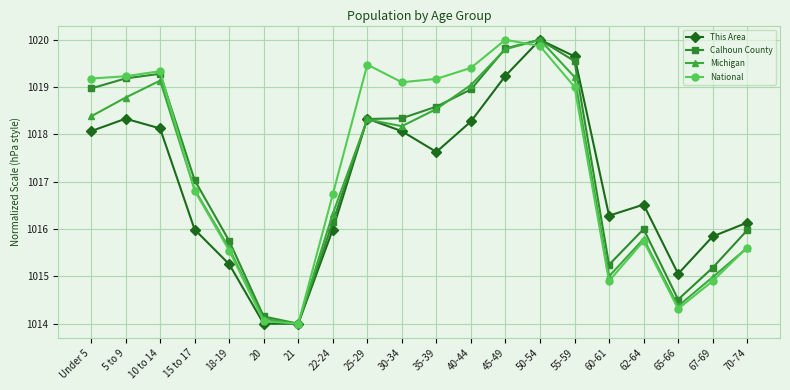

What is the value of the This Area point at the 11th from the left?

1017.6